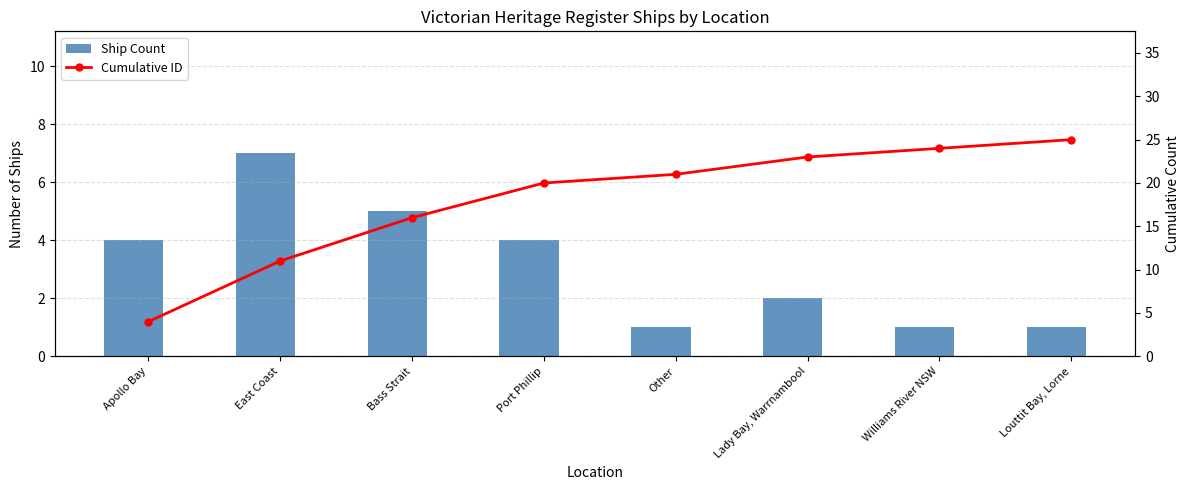

What is the smallest value displayed?

1